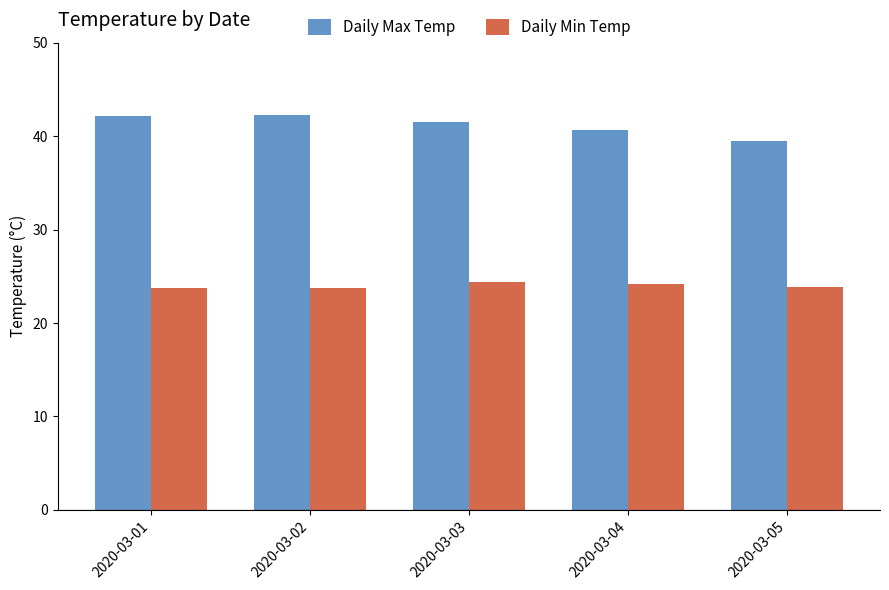

What is the smallest value displayed?

23.8